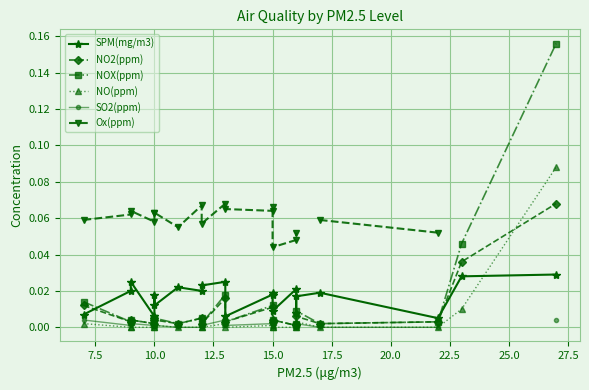

Count the number of data series in this chart.

6